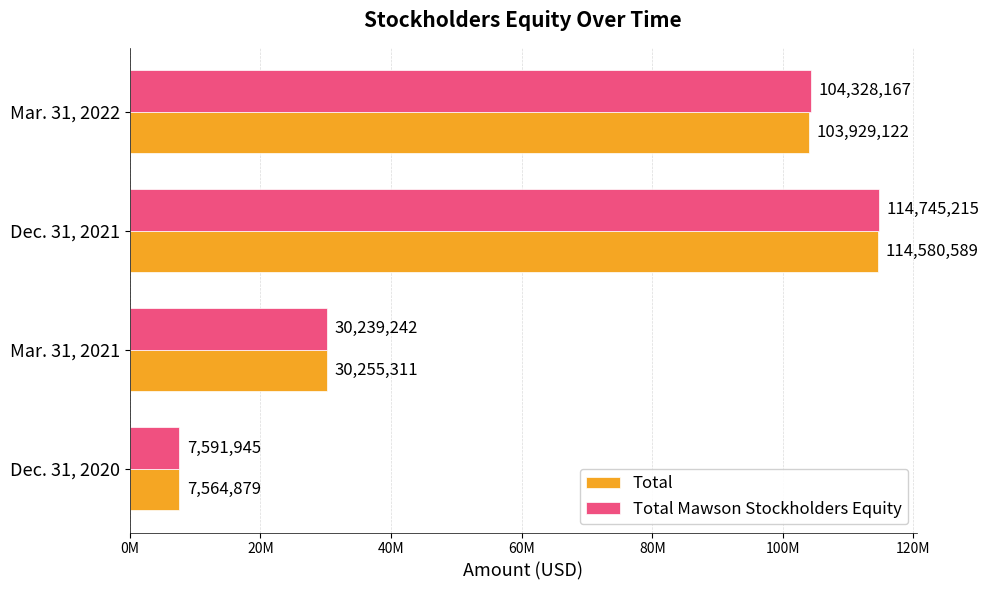

What position from the left is Dec. 31, 2021?

3